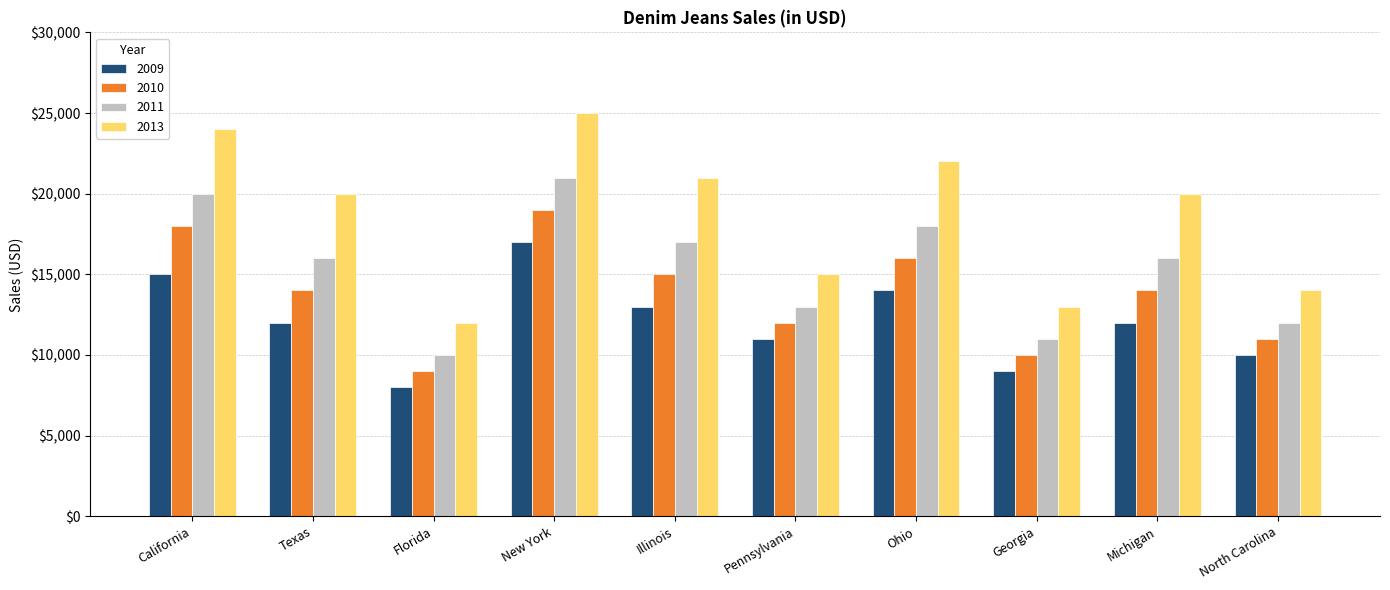

Which series has the largest total across all categories?

2013